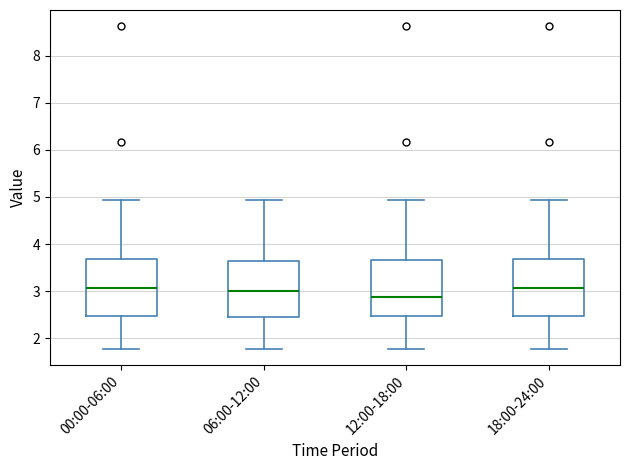

Reading left to right, transcribe this box plot: for each box, give where its median line is, the range the box spans, and where its two whiskers end, as read against the y-axis. The values are not printed on the chart, so give them approximately, as read against the axis.

00:00-06:00: median 3.1, box 2.5 to 3.7, whiskers 1.8 to 4.9
06:00-12:00: median 3.0, box 2.5 to 3.6, whiskers 1.8 to 4.9
12:00-18:00: median 2.9, box 2.5 to 3.7, whiskers 1.8 to 4.9
18:00-24:00: median 3.1, box 2.5 to 3.7, whiskers 1.8 to 4.9